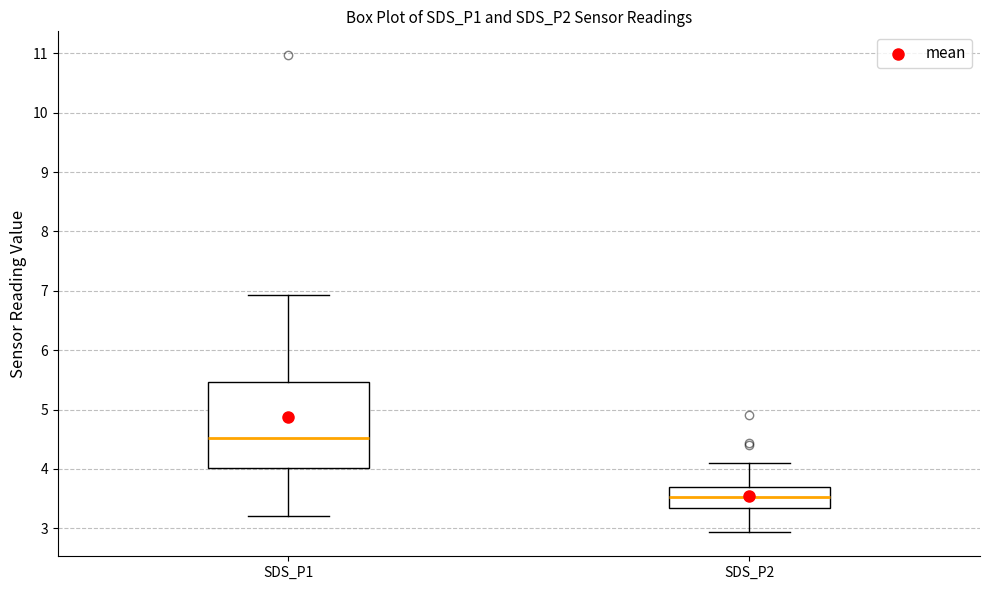

Reading left to right, read every box against the y-axis: the position of its median line, the range the box covers, and the ends of its whiskers. The values are not printed on the chart, so give them approximately, as read against the axis.

SDS_P1: median 4.5, box 4.0 to 5.5, whiskers 3.2 to 6.9
SDS_P2: median 3.5, box 3.3 to 3.7, whiskers 2.9 to 4.1